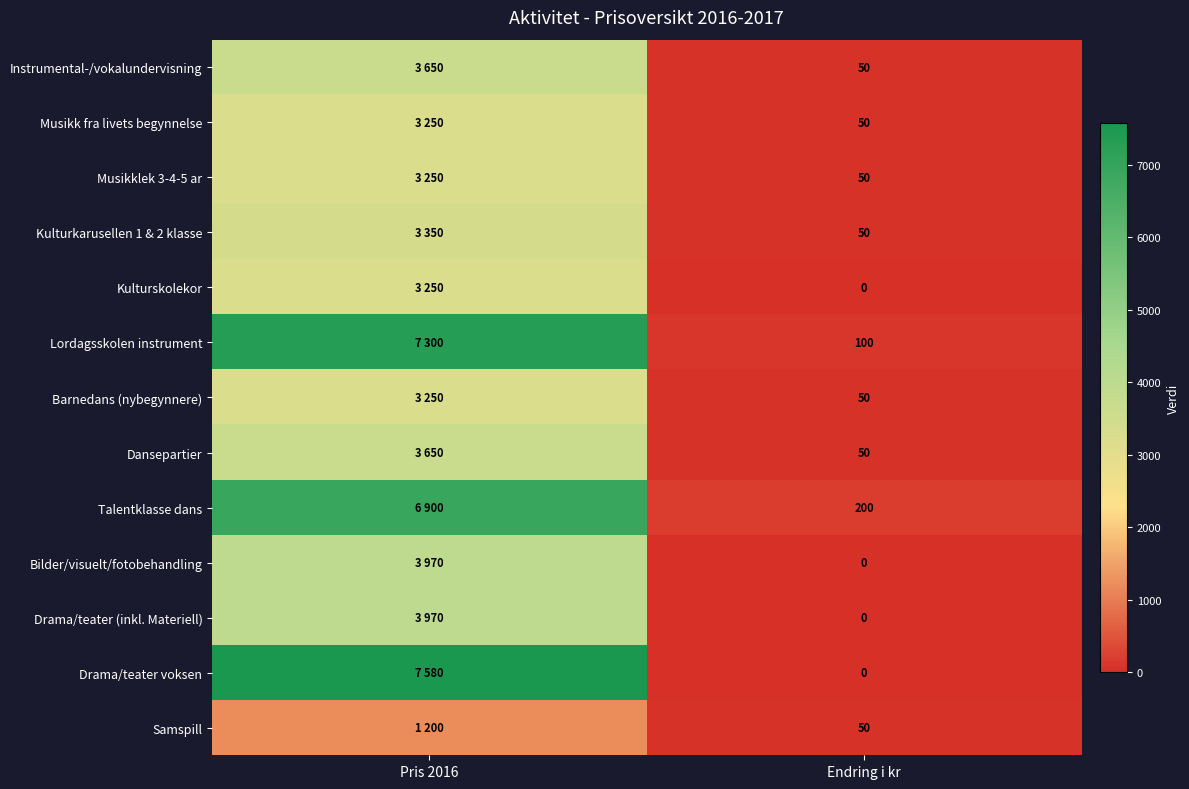

Is it true that Dansepartier equals 50 at Endring i kr?

True